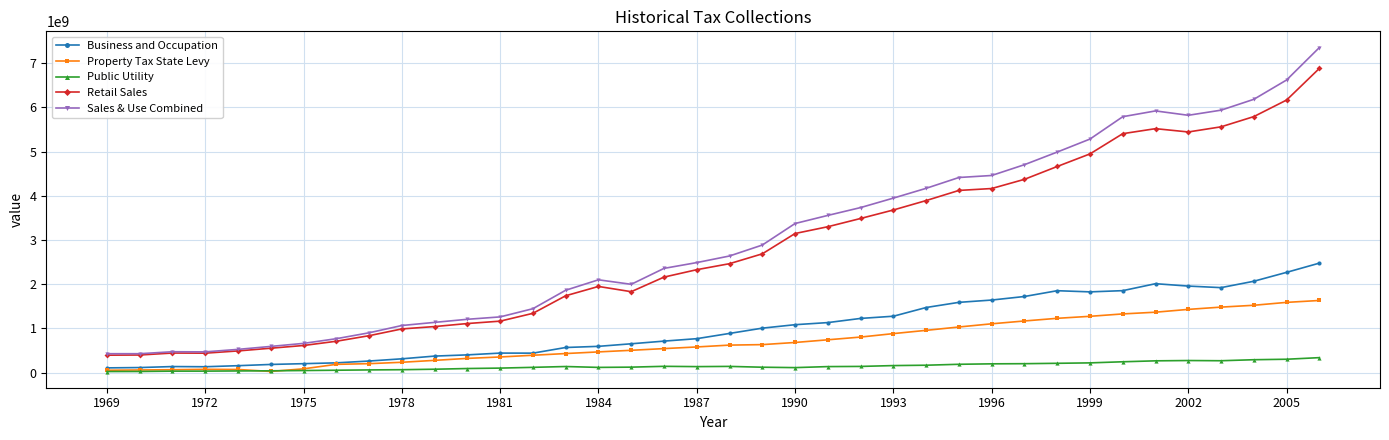

True or false: Public Utility has more than 2 points higher than both neighbors.

True